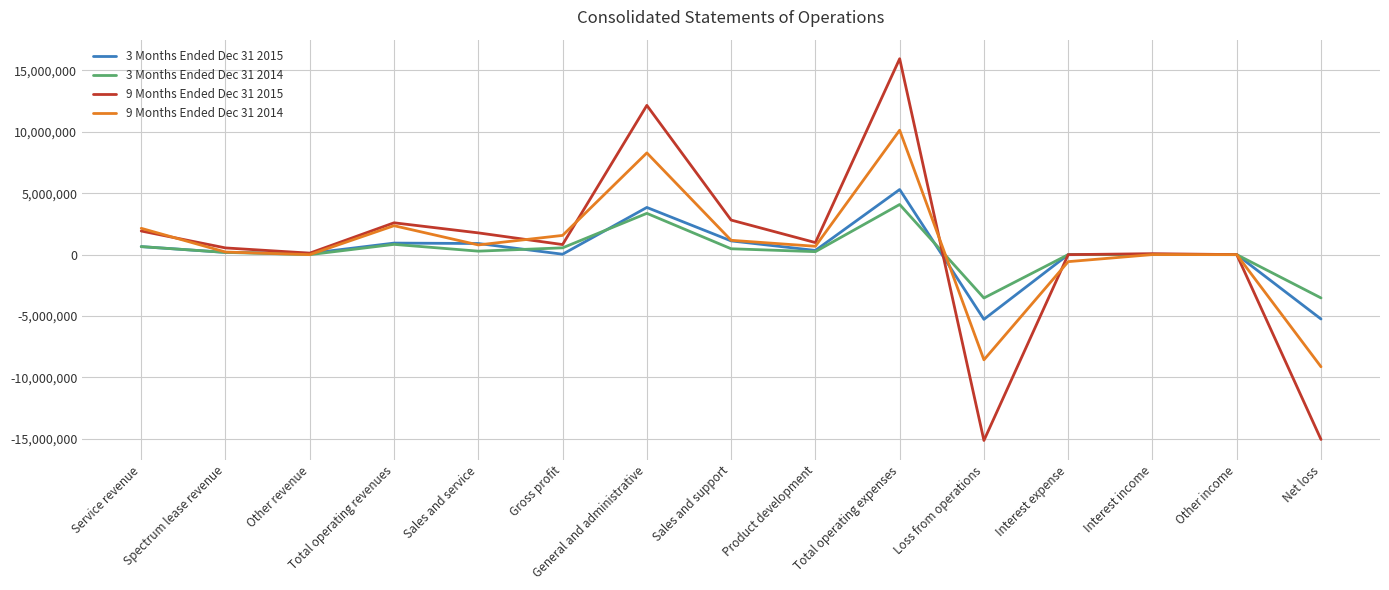

What is the difference between the 3 Months Ended Dec 31 2015 values at Interest income and Gross profit?

7950